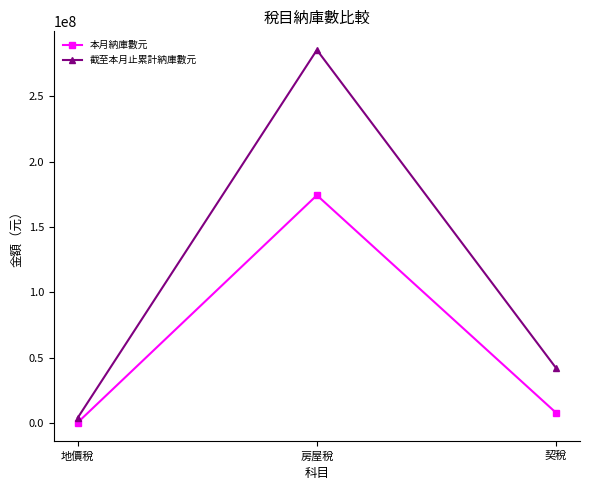

What is the label of the 2nd point from the right?

房屋稅